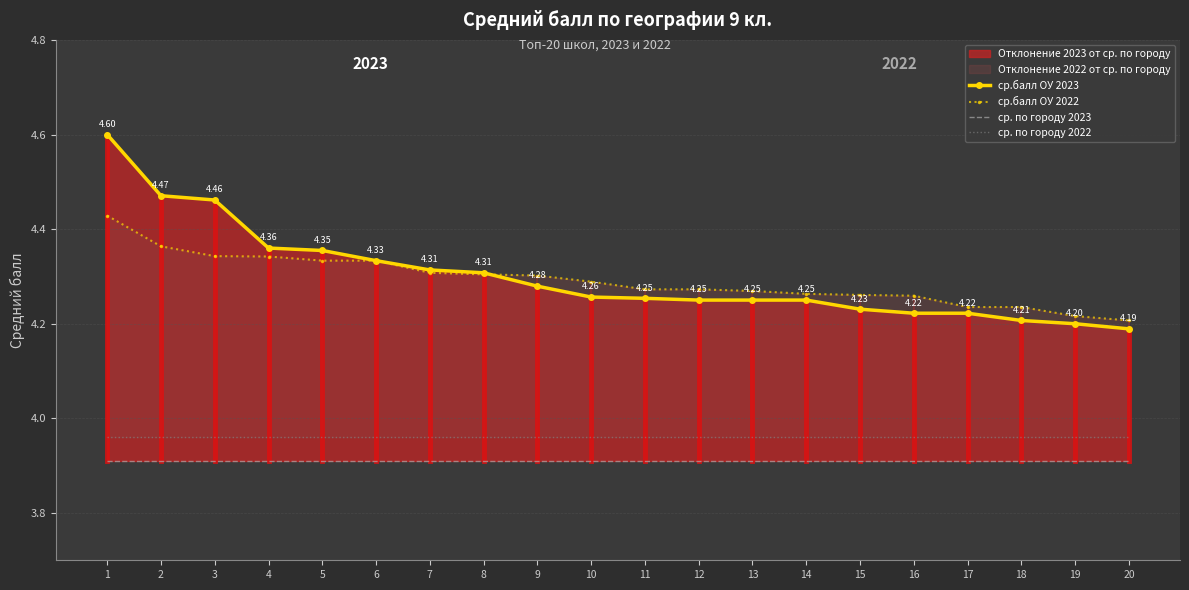

What is the difference between the maximum and minimum values in the ср.балл ОУ 2022 series?

0.2